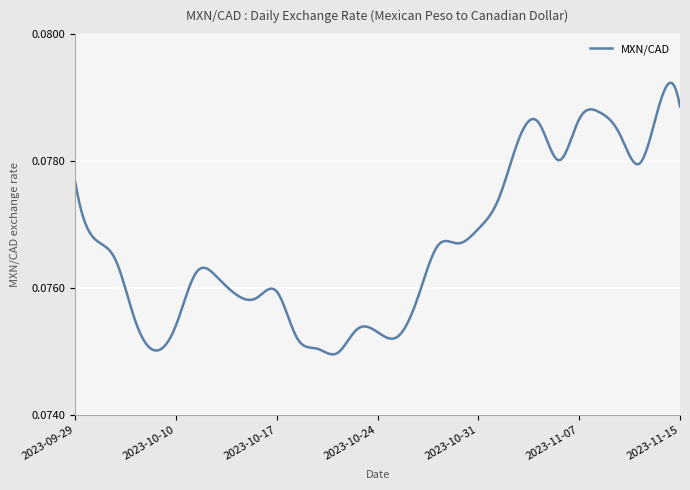

How many interior local peaks (higher than both neighbors) does the data have?

6